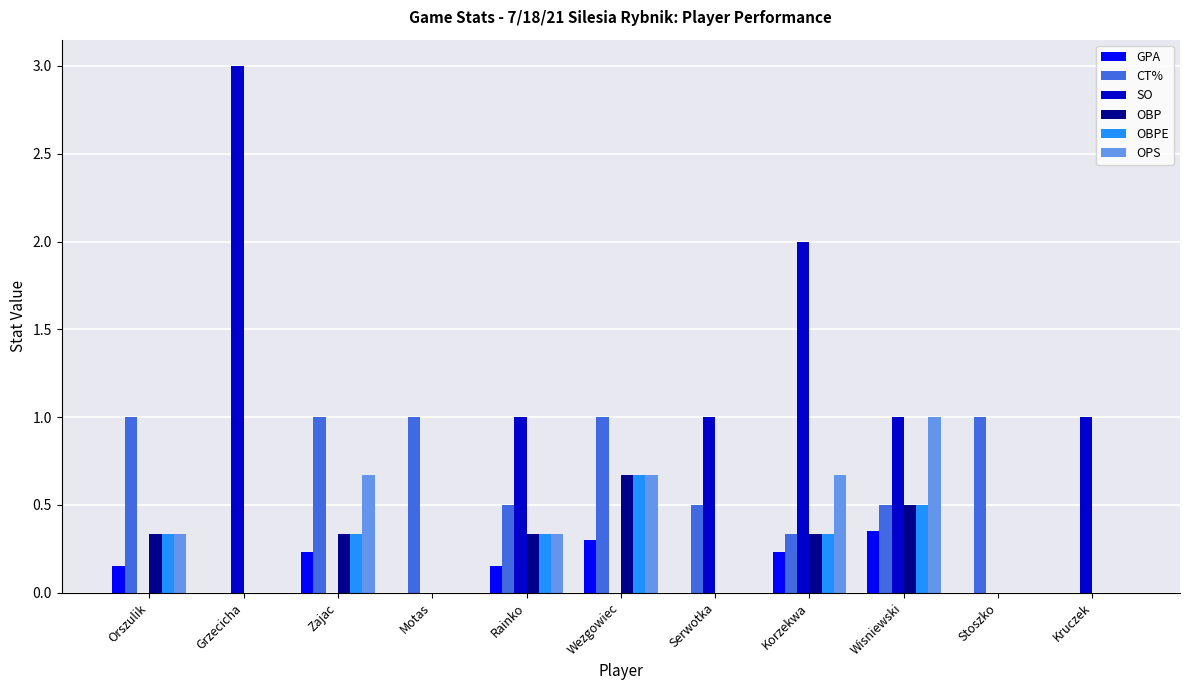

The OBP series shows -0.3 at Motas. True or false?

False